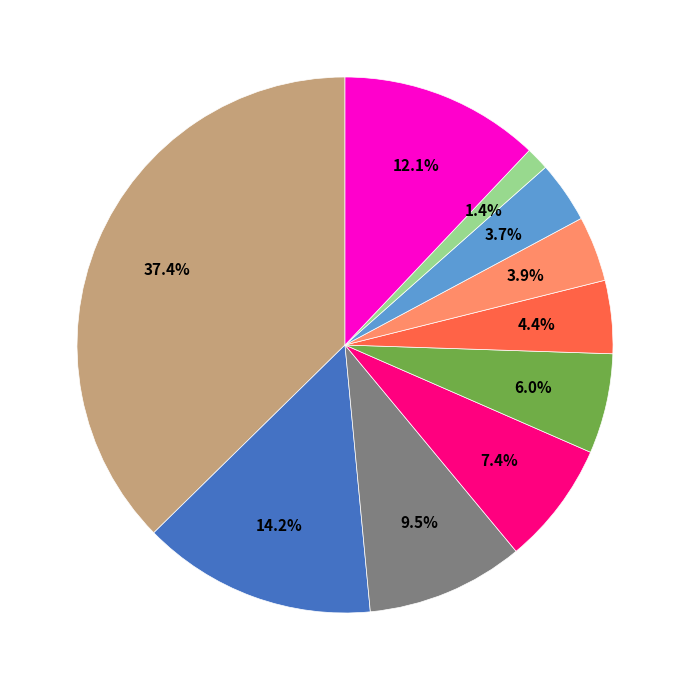

Is there any slice that represents more than half of the pie?

No